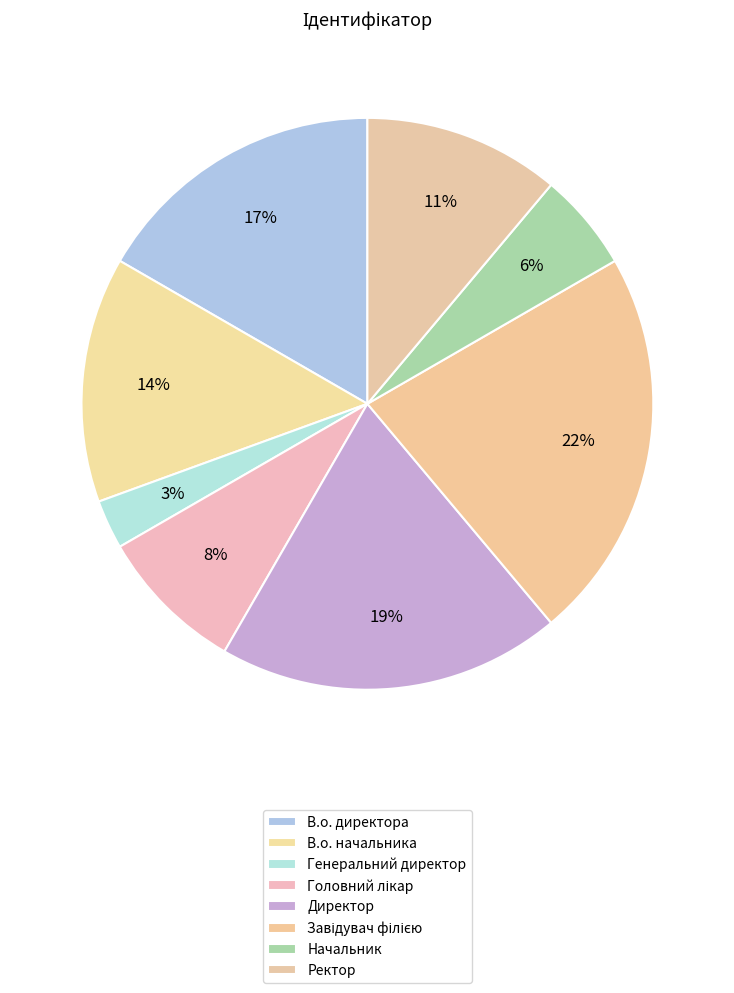

Count the number of slices in the pie.

8